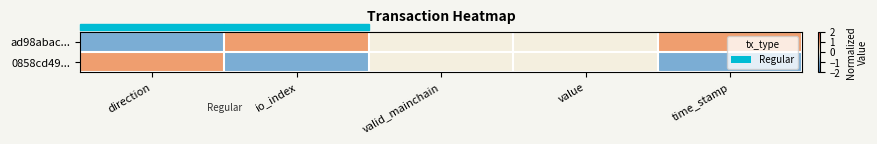

Reading right to left, extract all data points from this chart.

ad98abac...: time_stamp=1	value=0	valid_mainchain=0	io_index=1	direction=-1
0858cd49...: time_stamp=-1	value=0	valid_mainchain=0	io_index=-1	direction=1